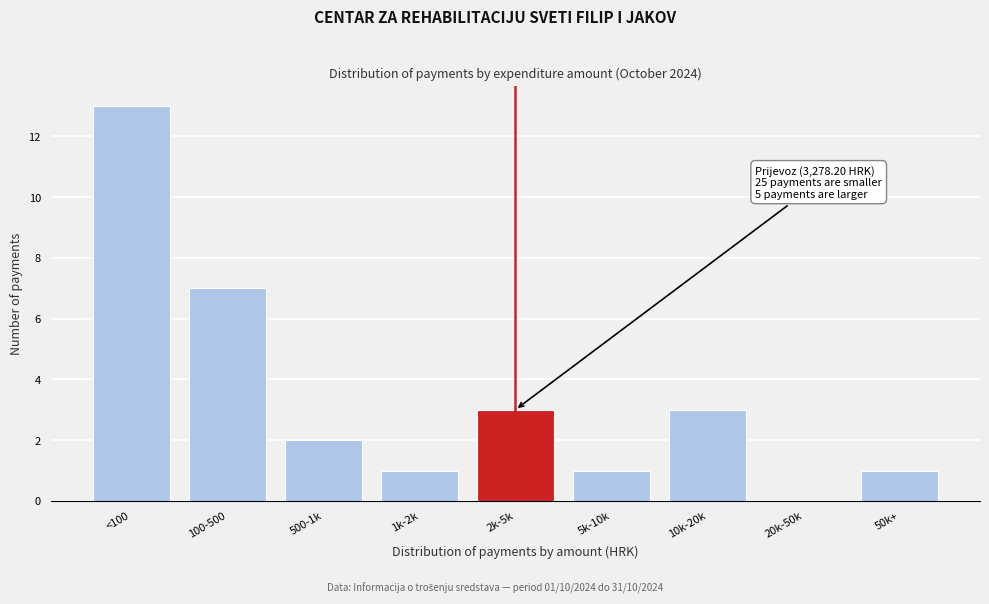

Reading right to left, transcribe all the data shown in this chart.

50k+=1	20k-50k=0	10k-20k=3	5k-10k=1	2k-5k=3	1k-2k=1	500-1k=2	100-500=7	<100=13